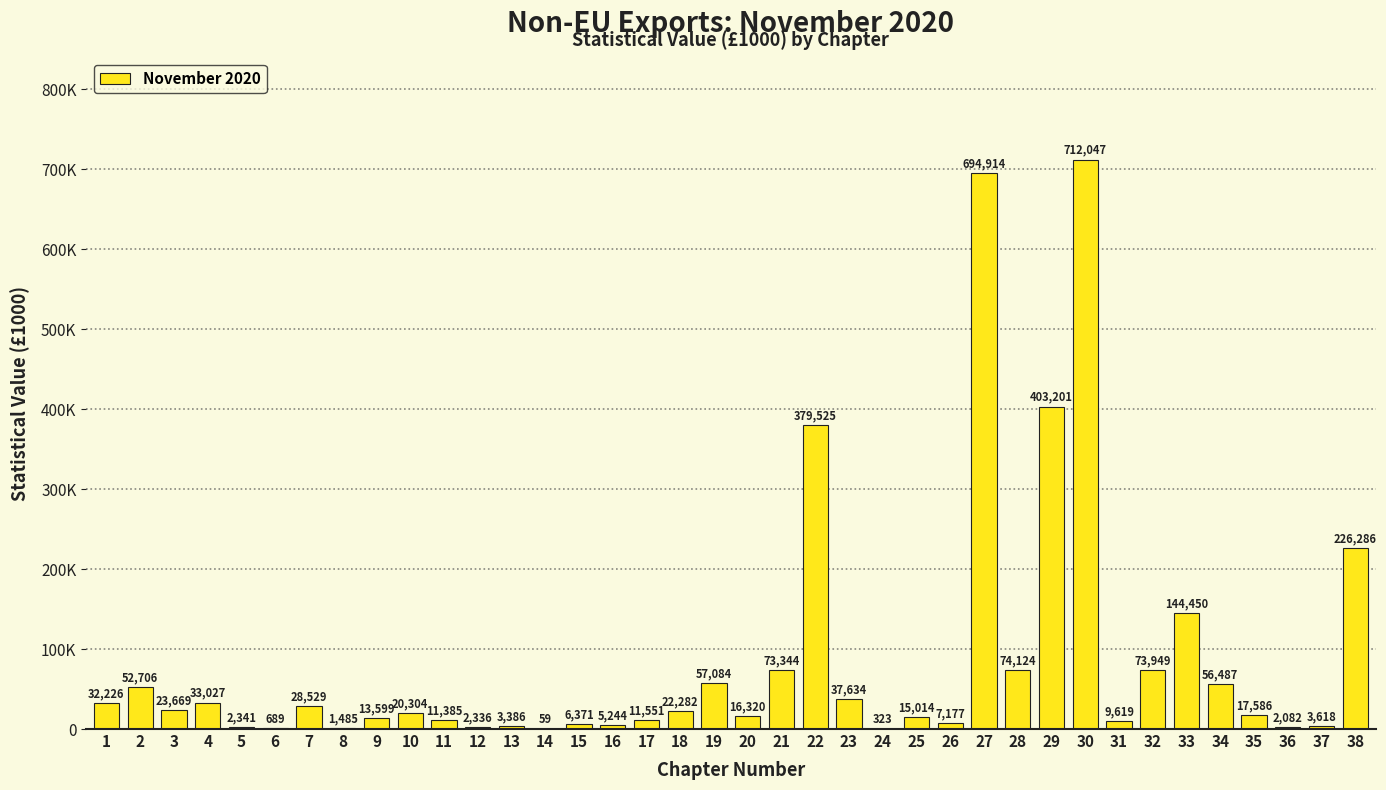

Are the bars horizontal?

No